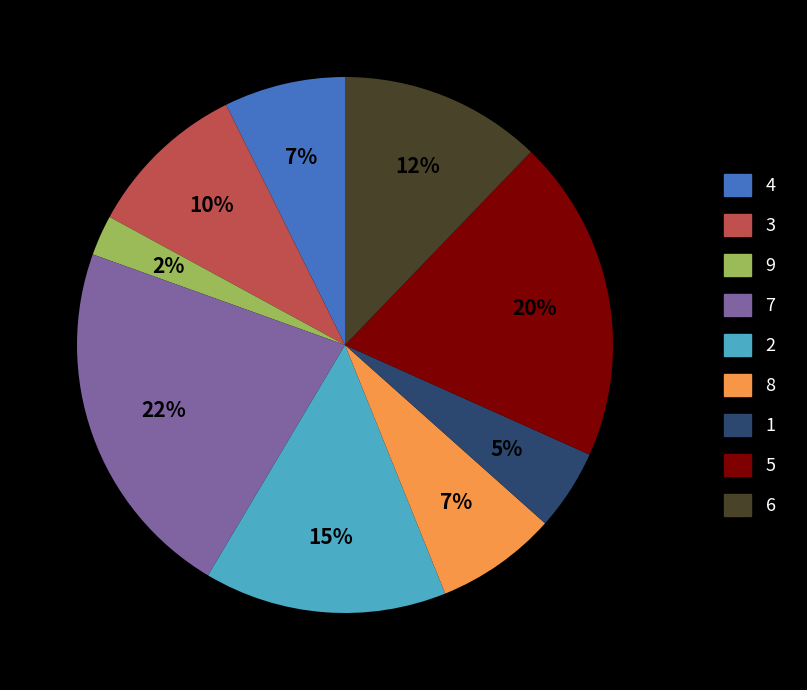

What percentage is the 1 slice, to the nearest percent?

5%